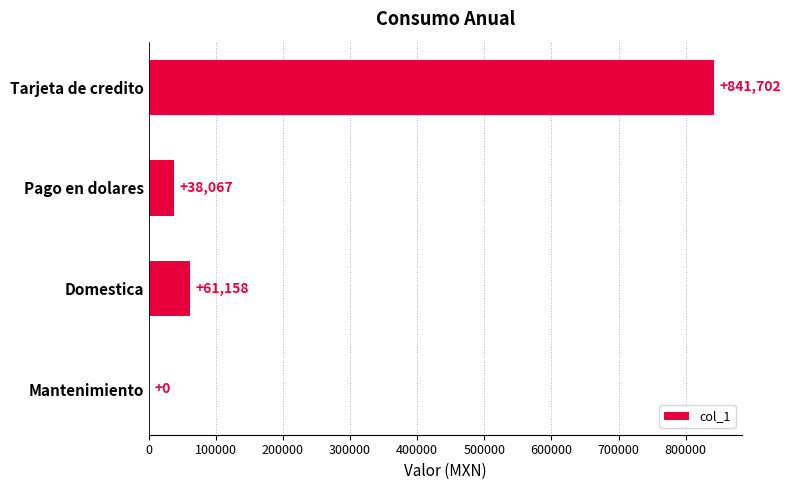

Is it true that the value at Mantenimiento is 0.0?

True